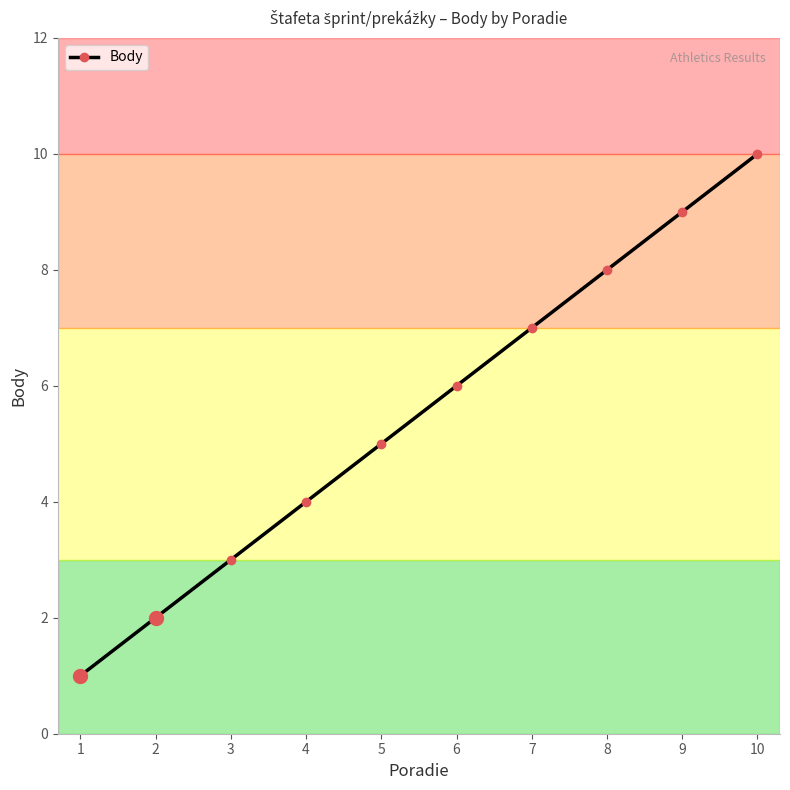

What is the change in value from 1 to 6?

+5